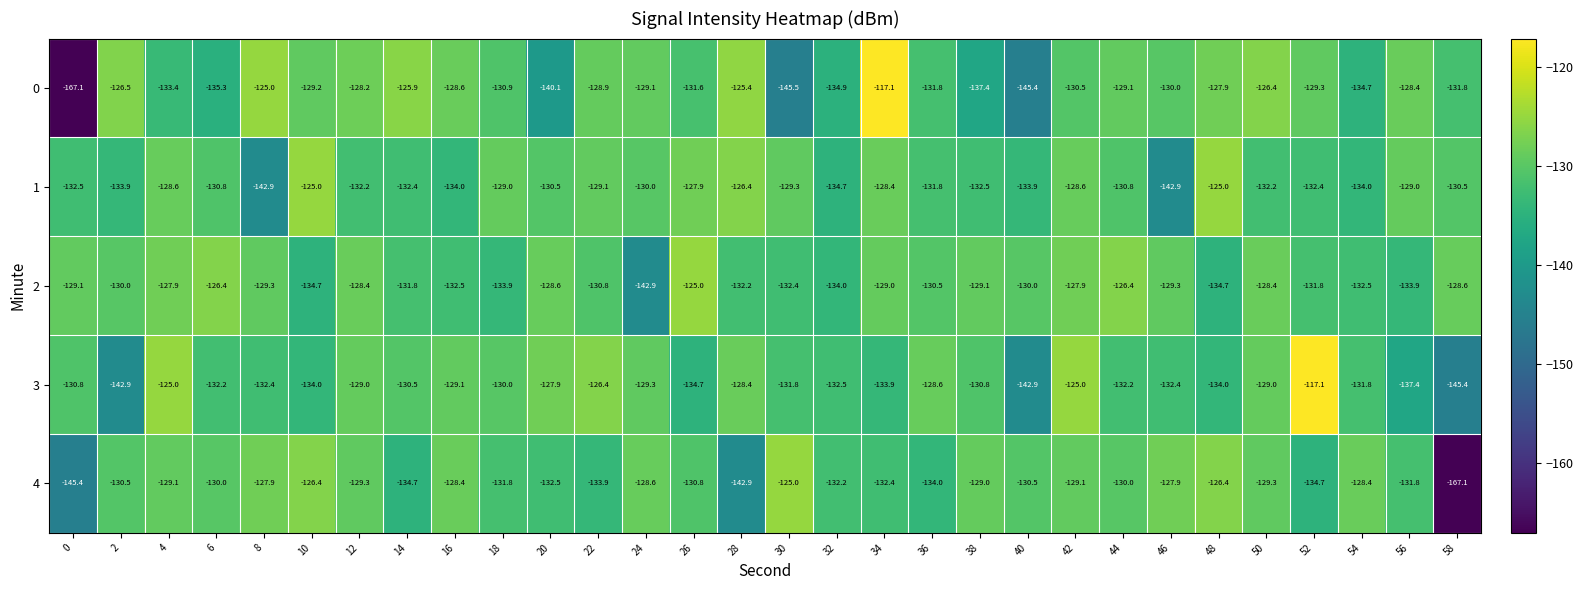

At 58, list the series in order from smallest to largest.

4, 3, 0, 1, 2